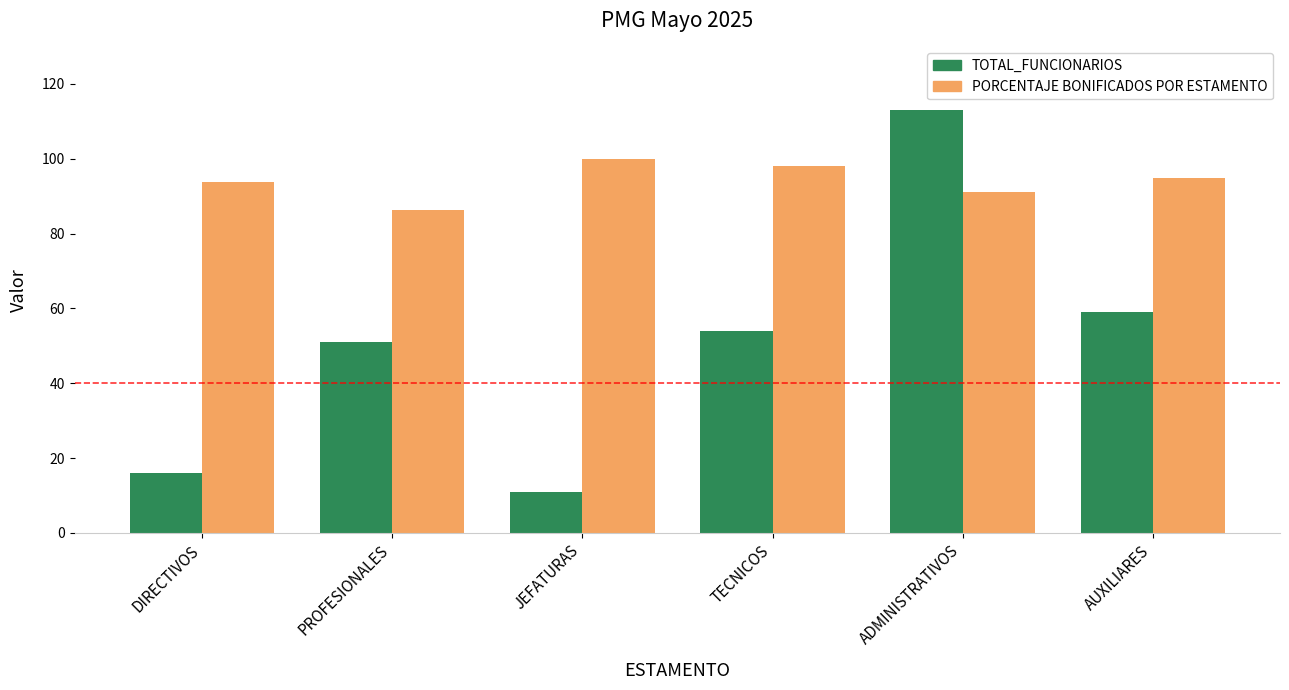

True or false: TOTAL_FUNCIONARIOS has a value of 16.6 at AUXILIARES.

False